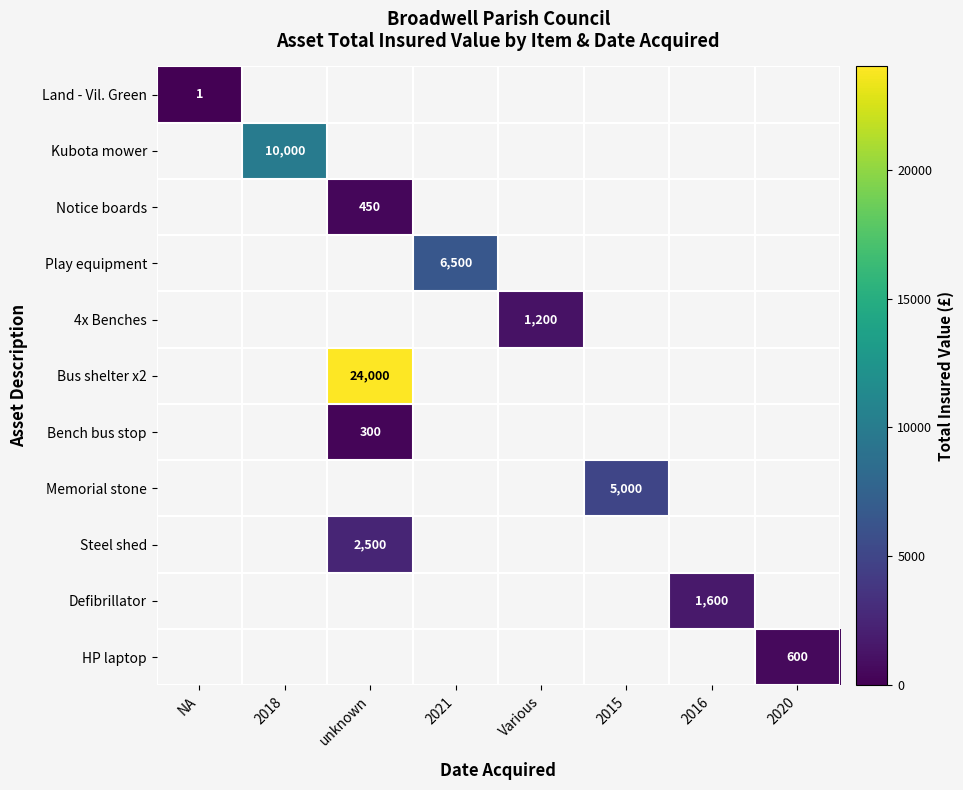

True or false: Bench bus stop has a value of 67 at unknown.

False